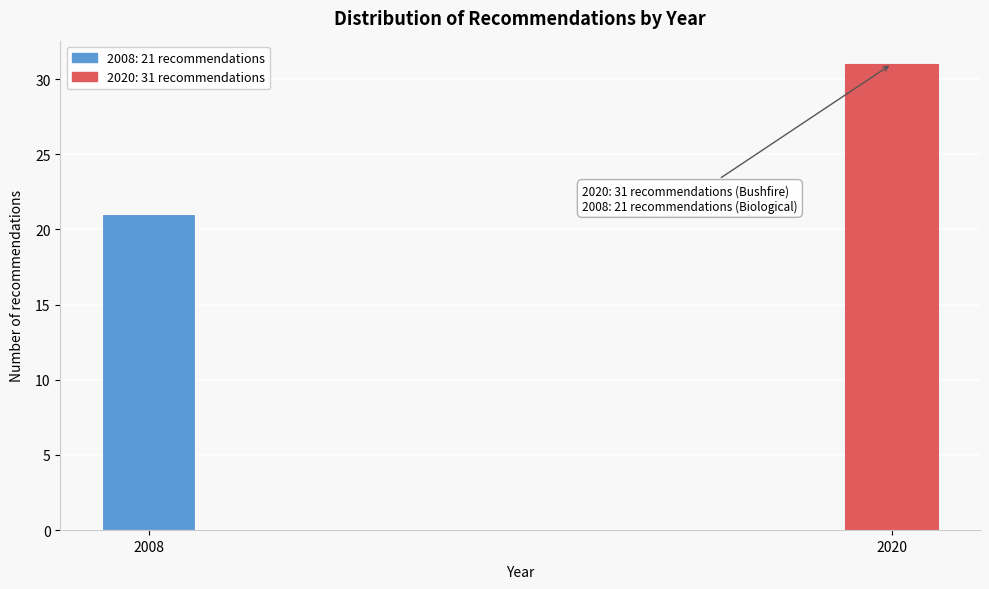

Reading left to right, transcribe all the data shown in this chart.

2008=21	2020=31